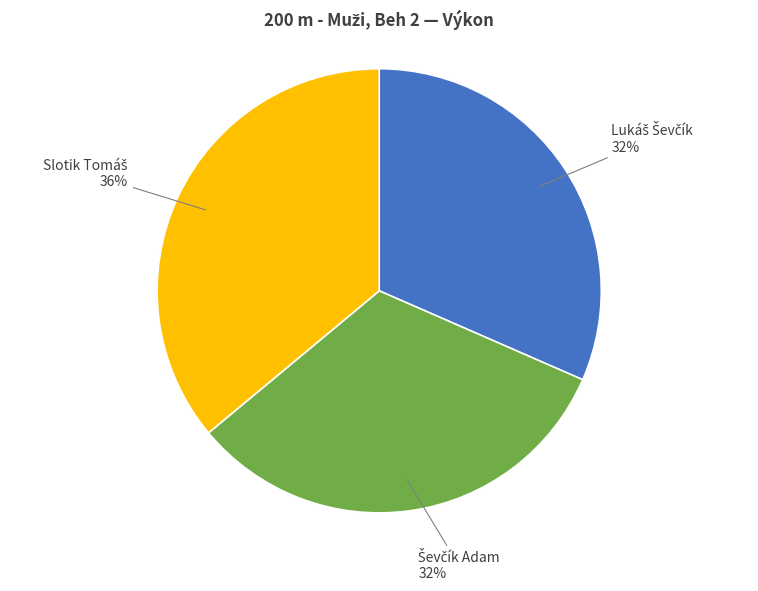

To the nearest percent, what is the average slice percentage?

33%